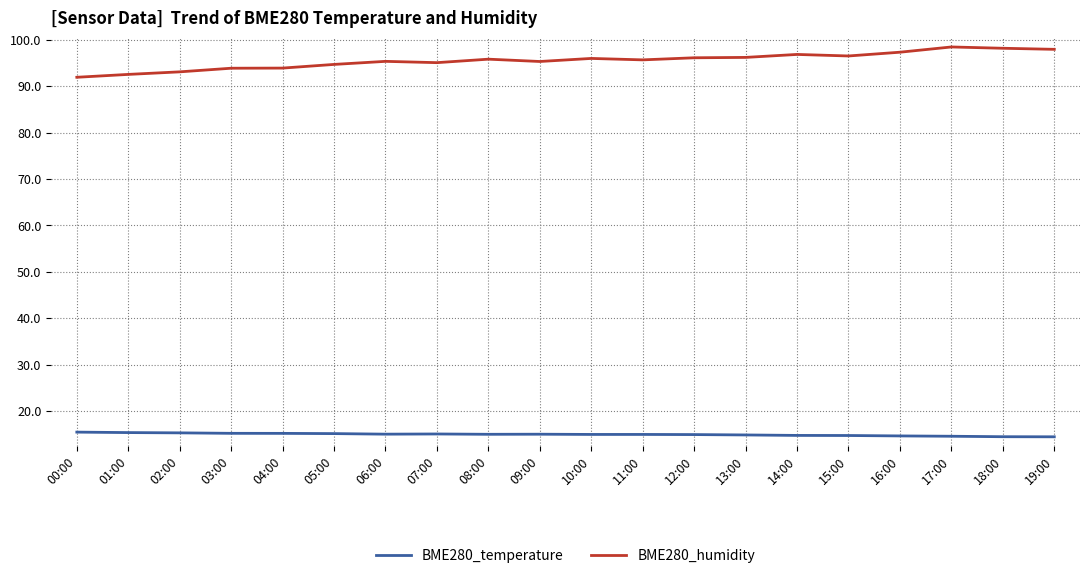

Which series has the largest range (max minus min)?

BME280_humidity